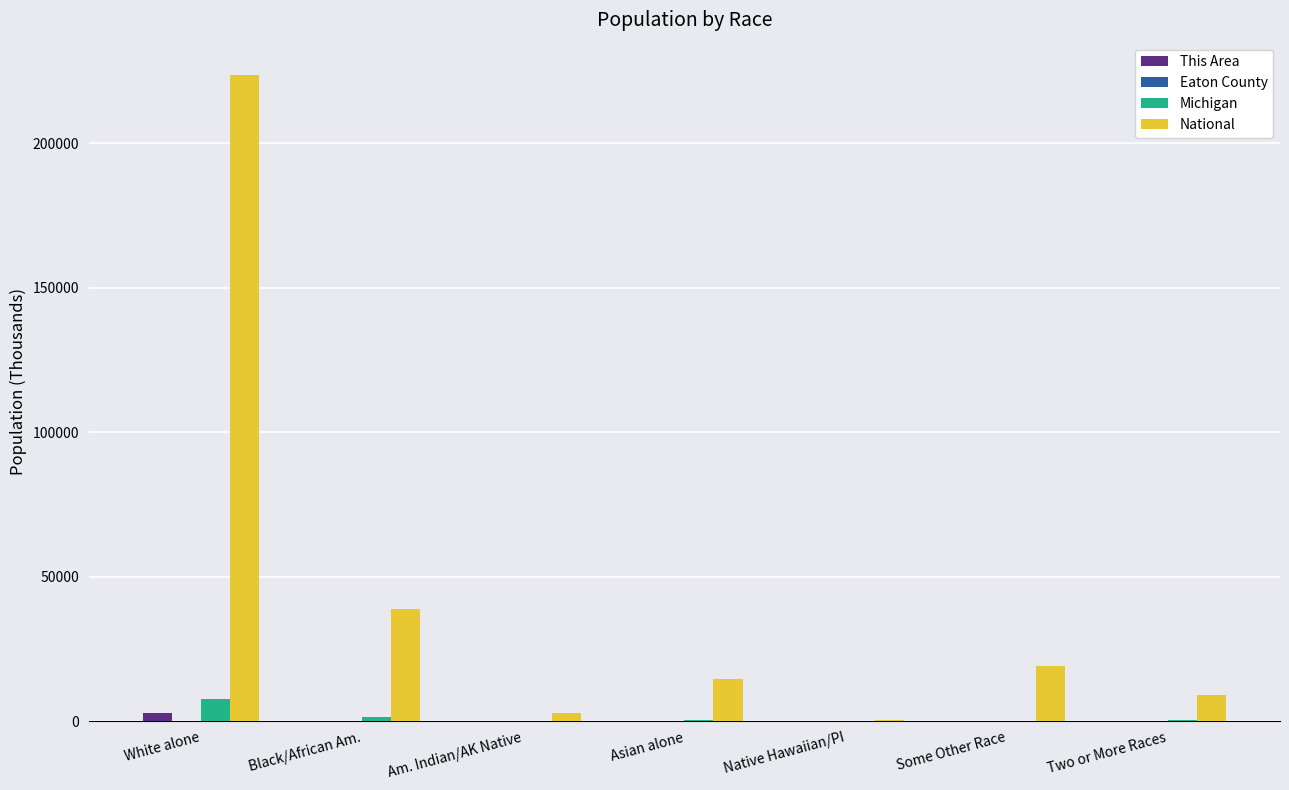

What is the greatest value displayed?

223553.3